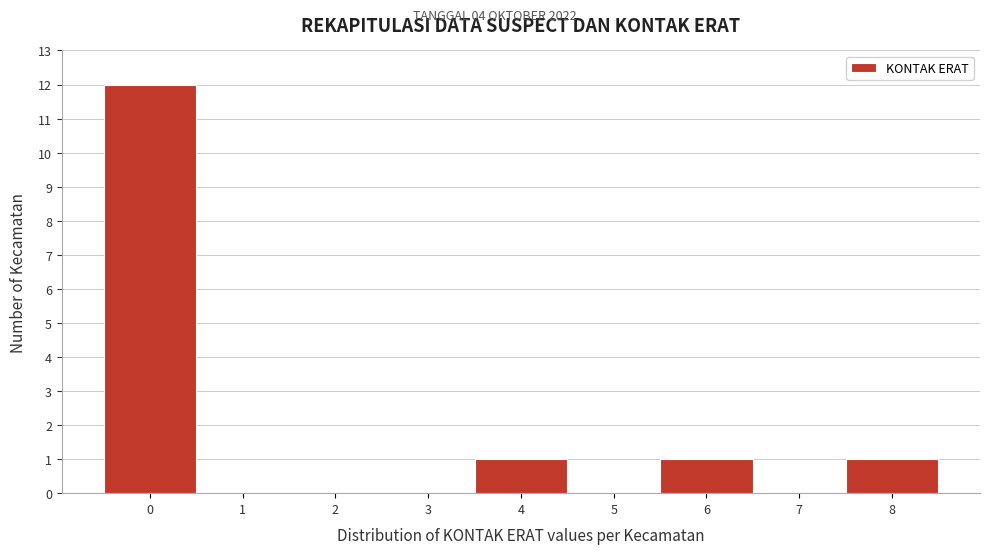

Reading right to left, list all the values displayed in this chart.

8=1	7=0	6=1	5=0	4=1	3=0	2=0	1=0	0=12